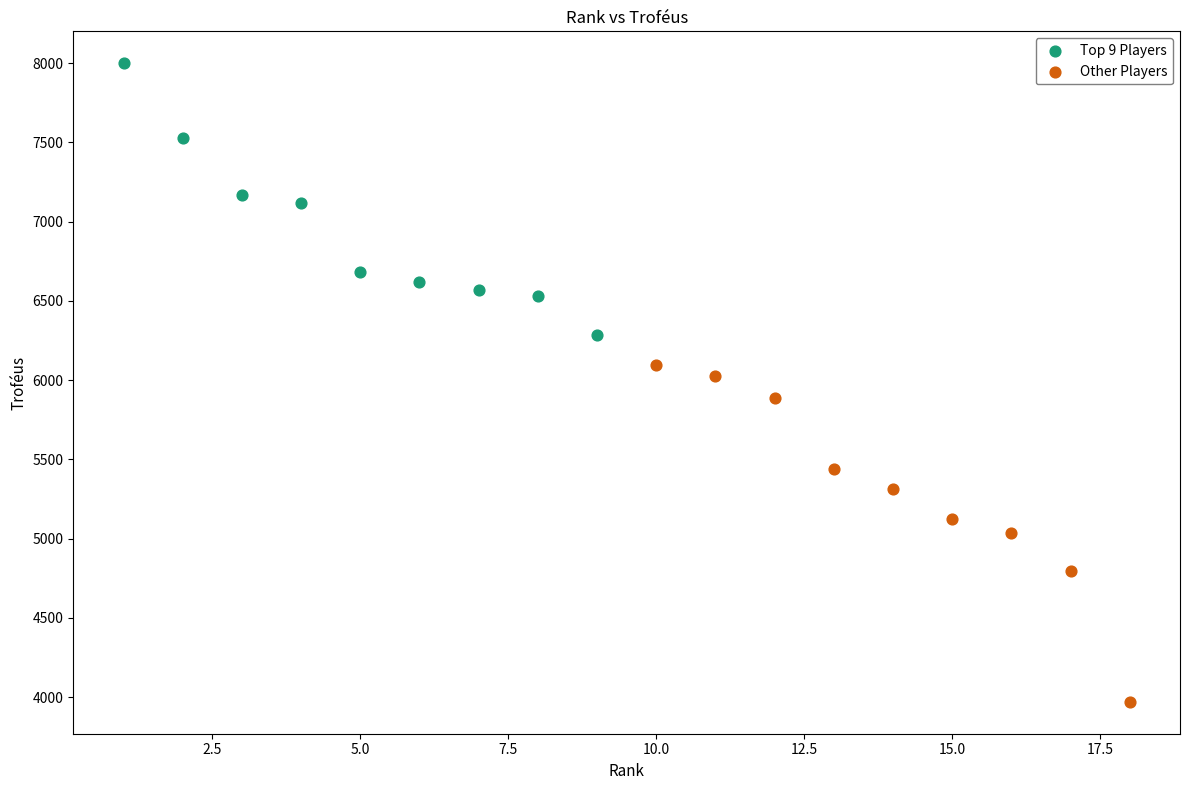

Which series contains the lowest Y value?

Other Players